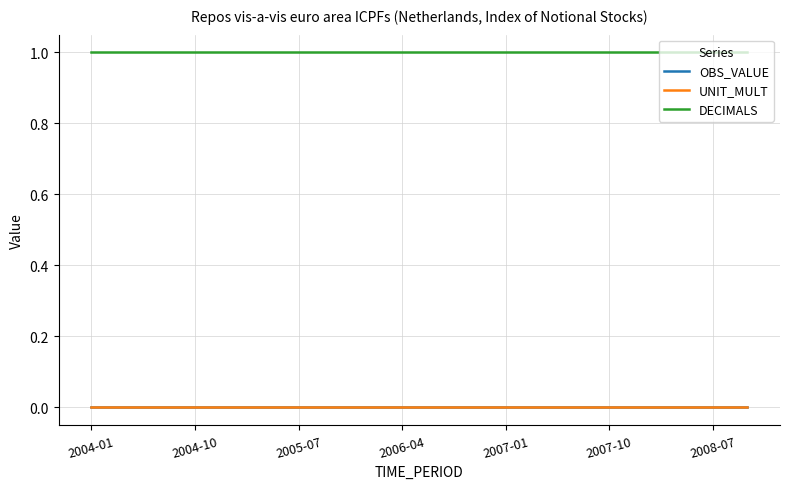

True or false: DECIMALS and OBS_VALUE cross at least once.

False